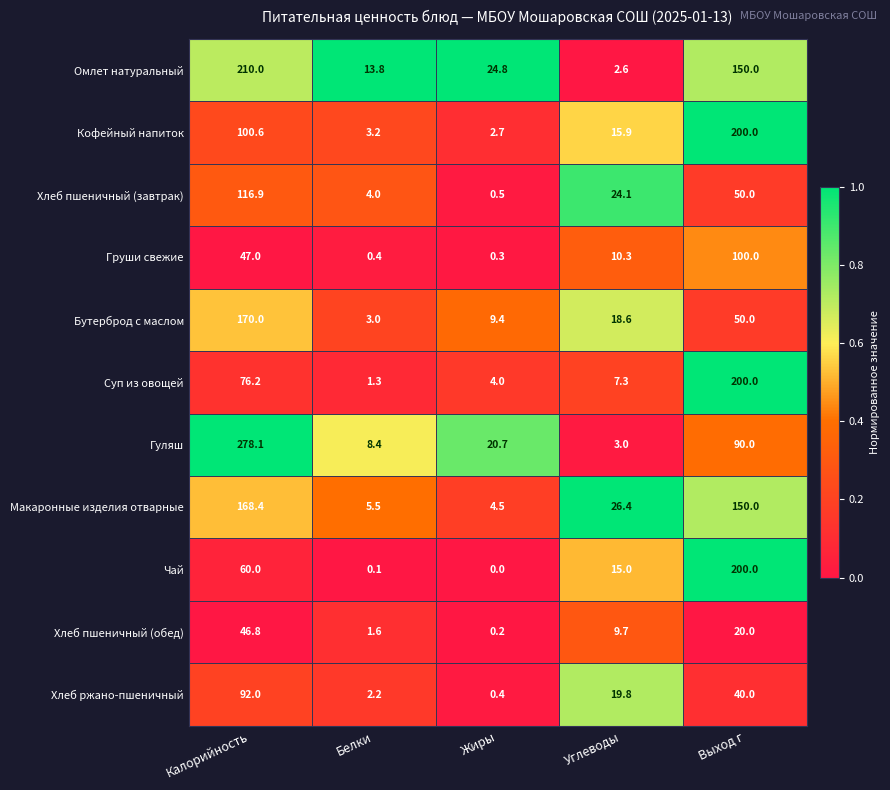

What is the sum of all Кофейный напиток values?

322.4